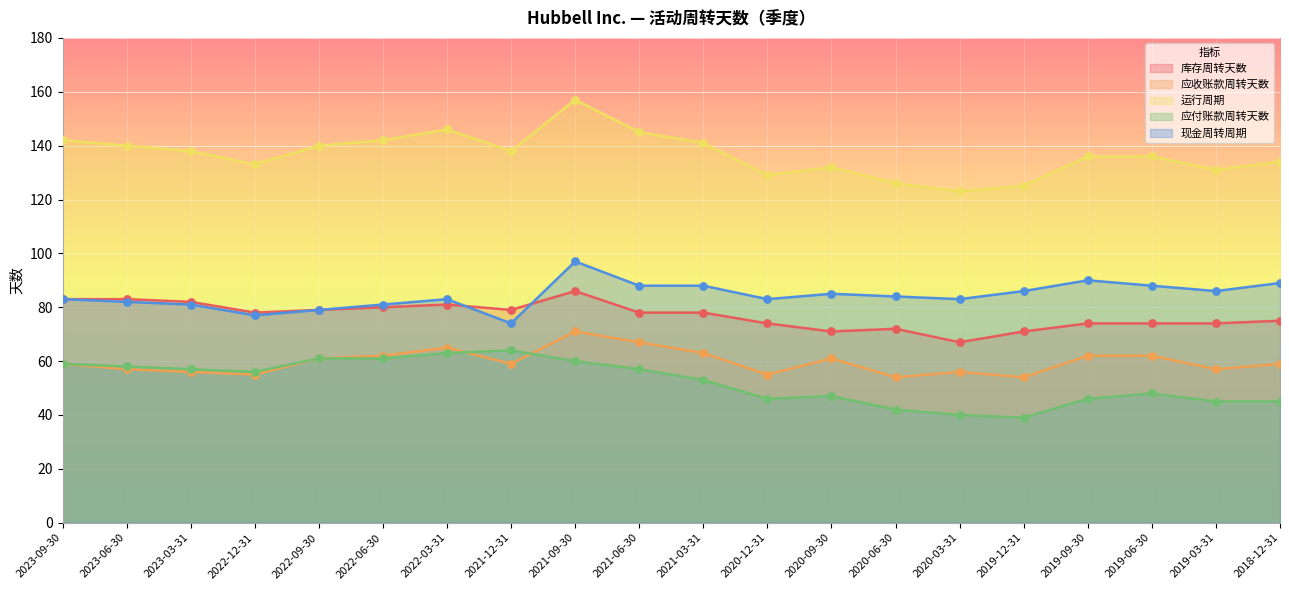

Is the value of 现金周转周期 at 2019-09-30 greater than the value of 应收账款周转天数 at 2023-03-31?

Yes